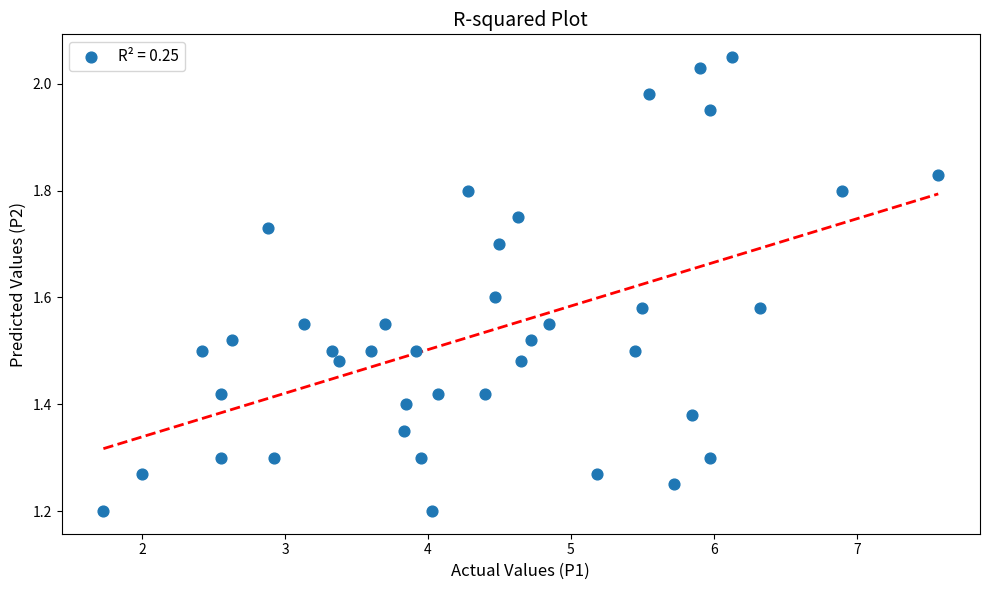

What is the range of X values (max minus min)?

5.8